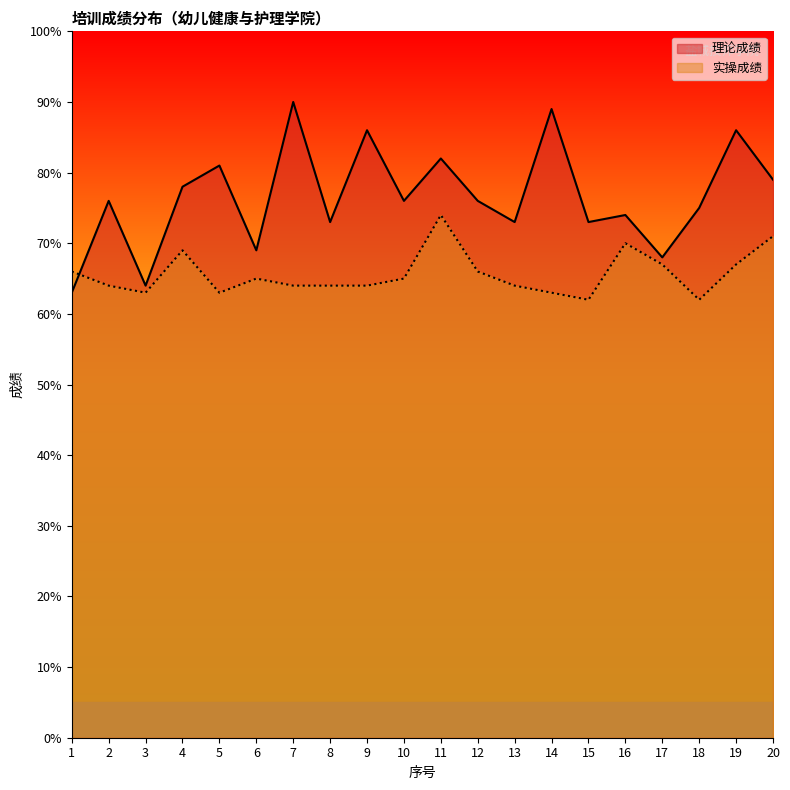

How many intersections are there between 理论成绩 and 实操成绩?

1